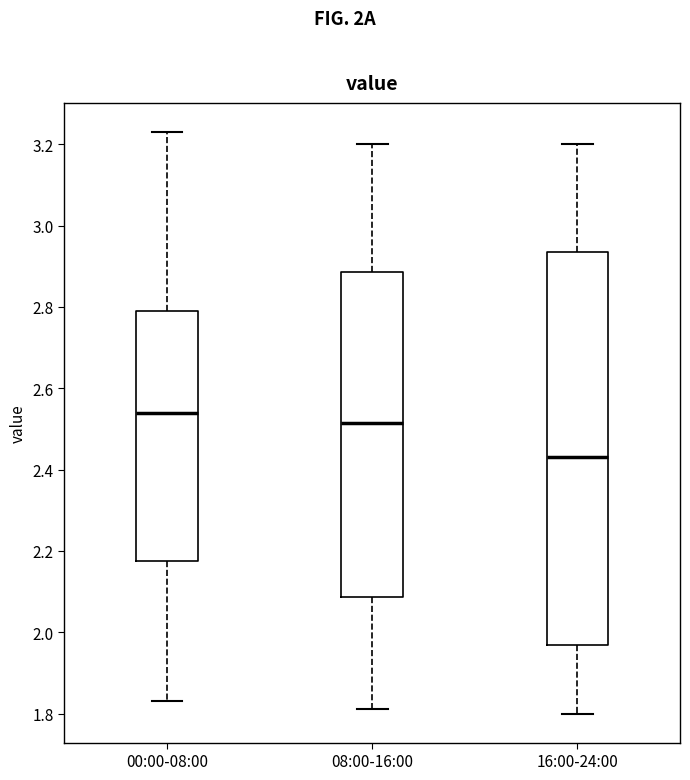

Which box's median line is the lowest?

16:00-24:00